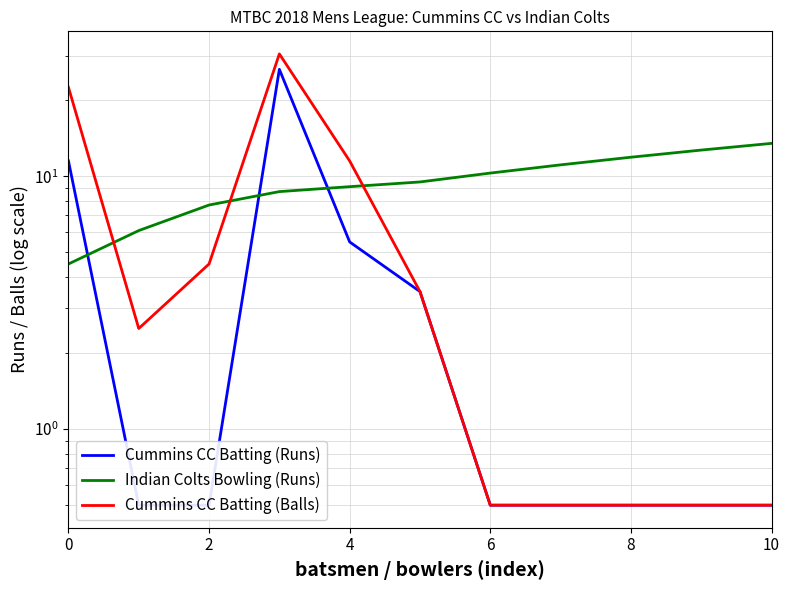

At which label does Cummins CC Batting (Balls) reach its minimum?

6